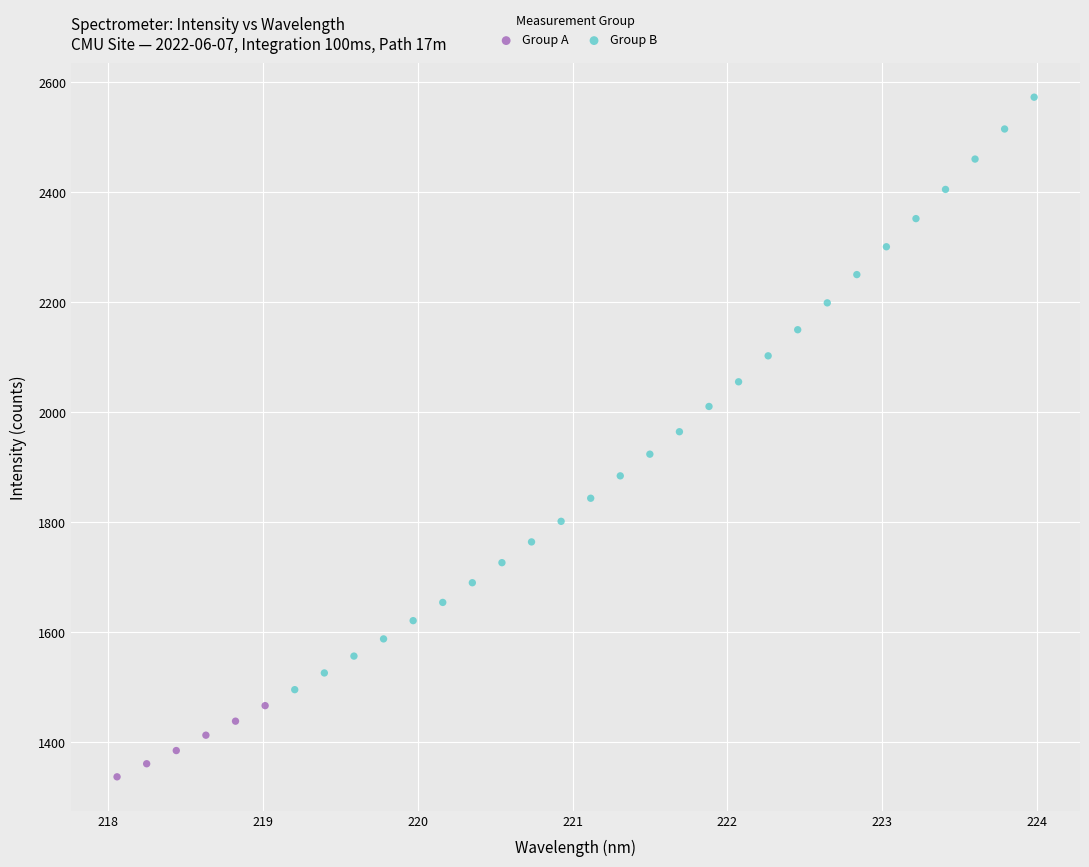

Which series has the widest spread of Y values?

Group B